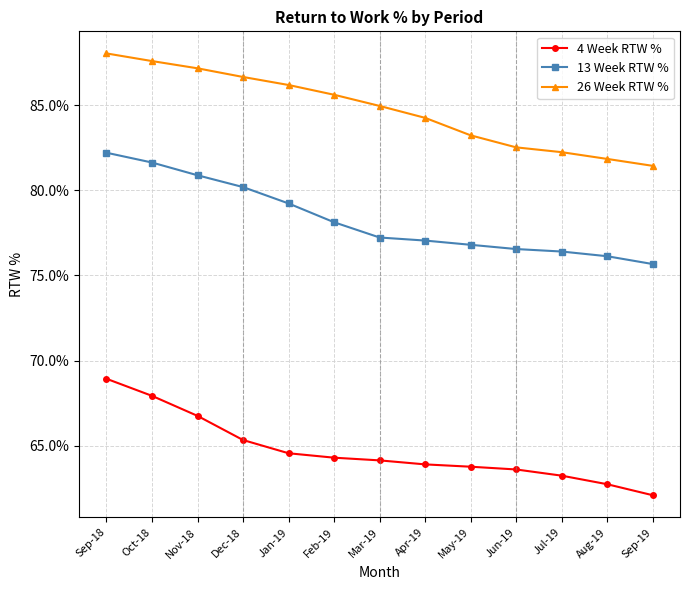

What position from the right is Aug-19?

2